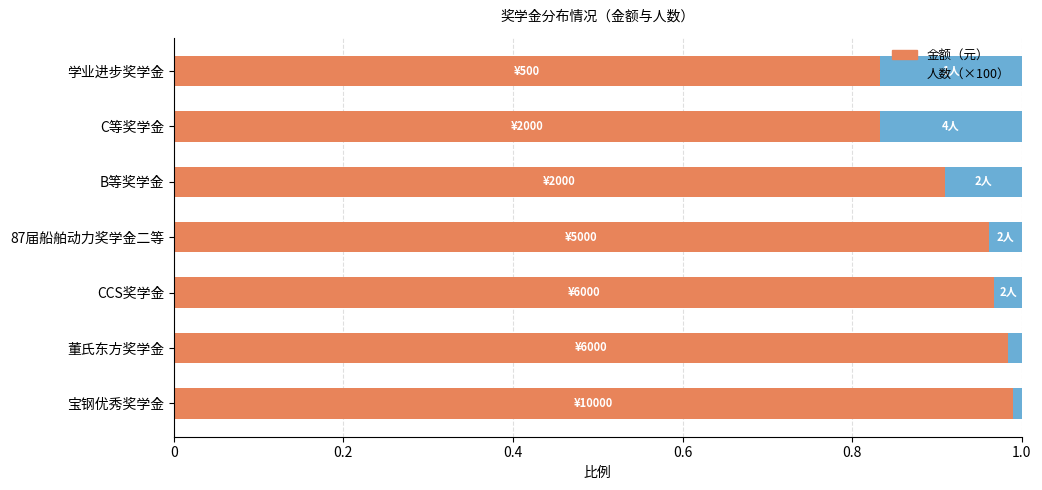

Is it true that 金额（元） equals 1.0 at 董氏东方奖学金?

True